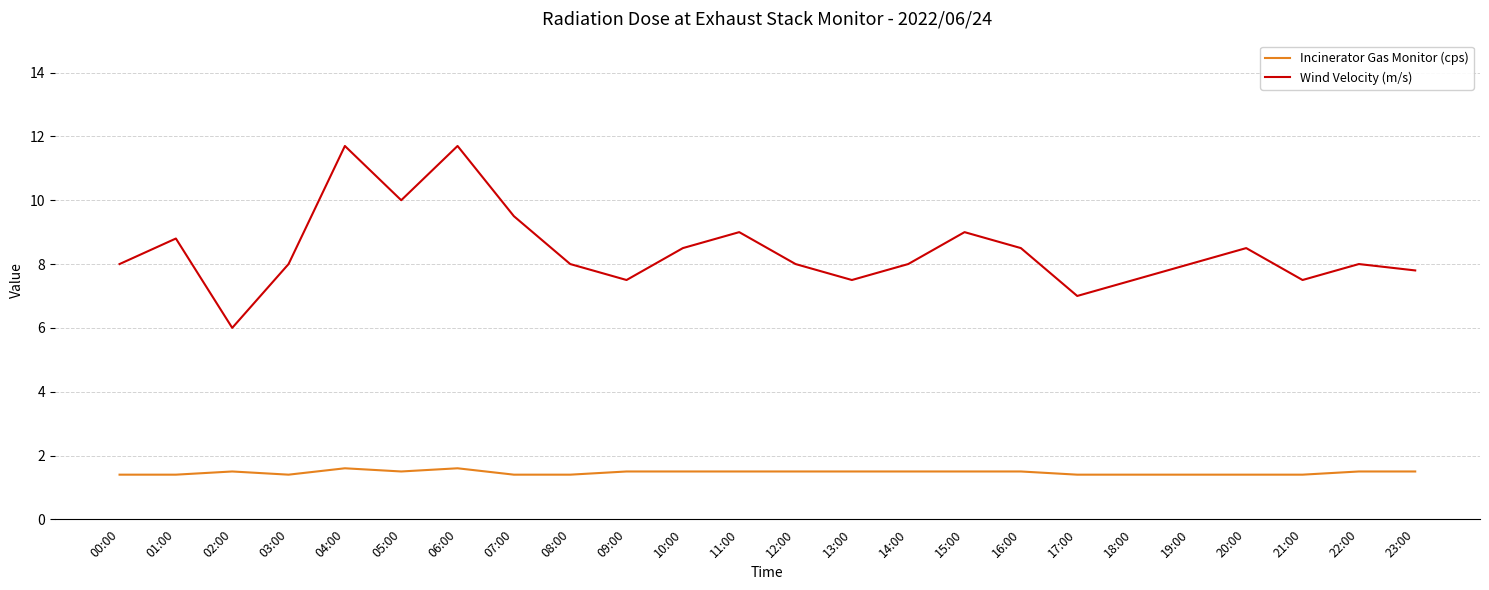

True or false: Wind Velocity (m/s) and Incinerator Gas Monitor (cps) cross at least once.

False